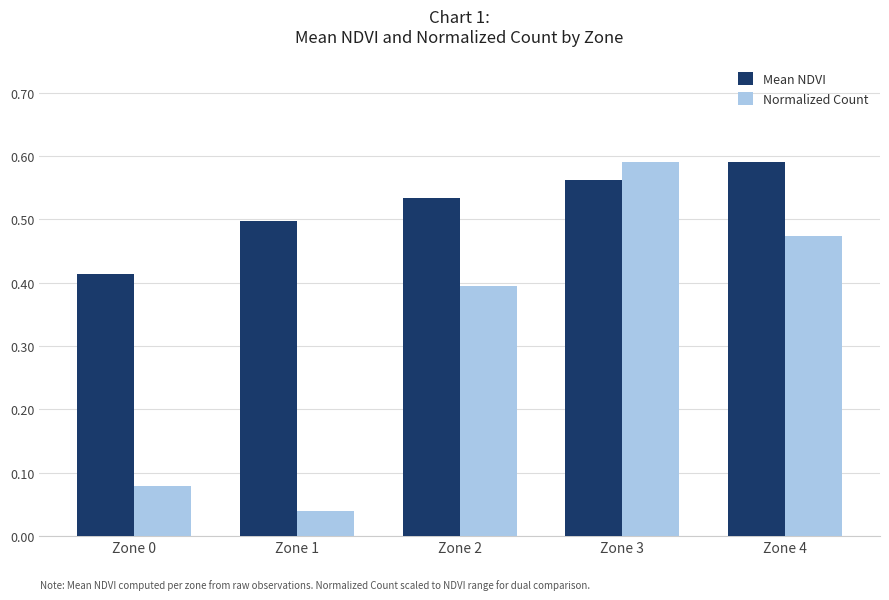

Rank the series at Zone 2 from highest to lowest value.

Mean NDVI, Normalized Count